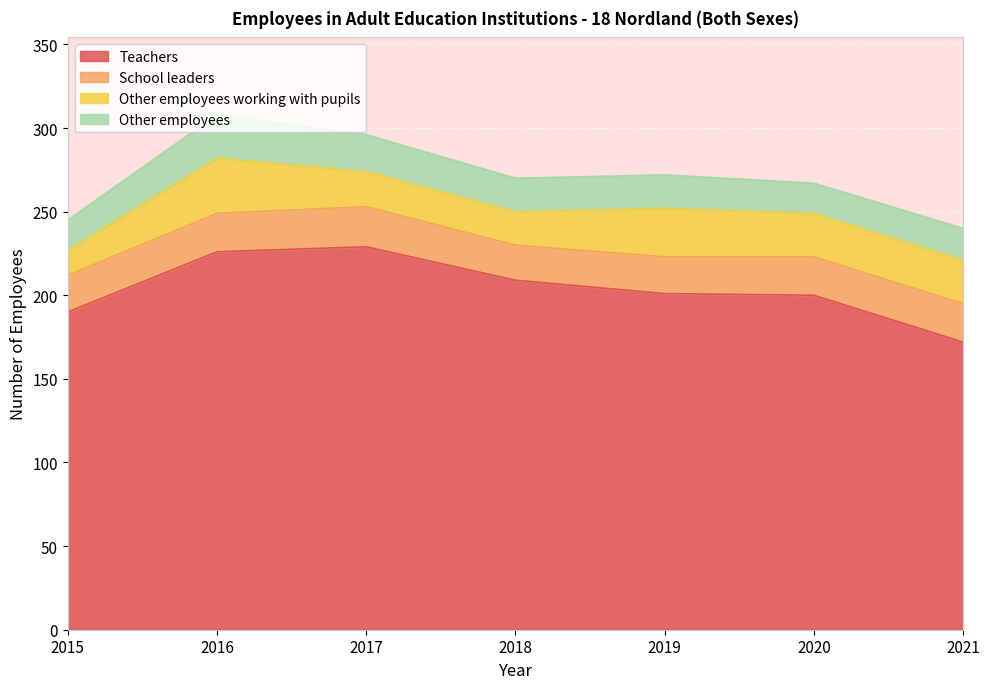

Is it true that Other employees working with pupils equals 26 at 2021?

True